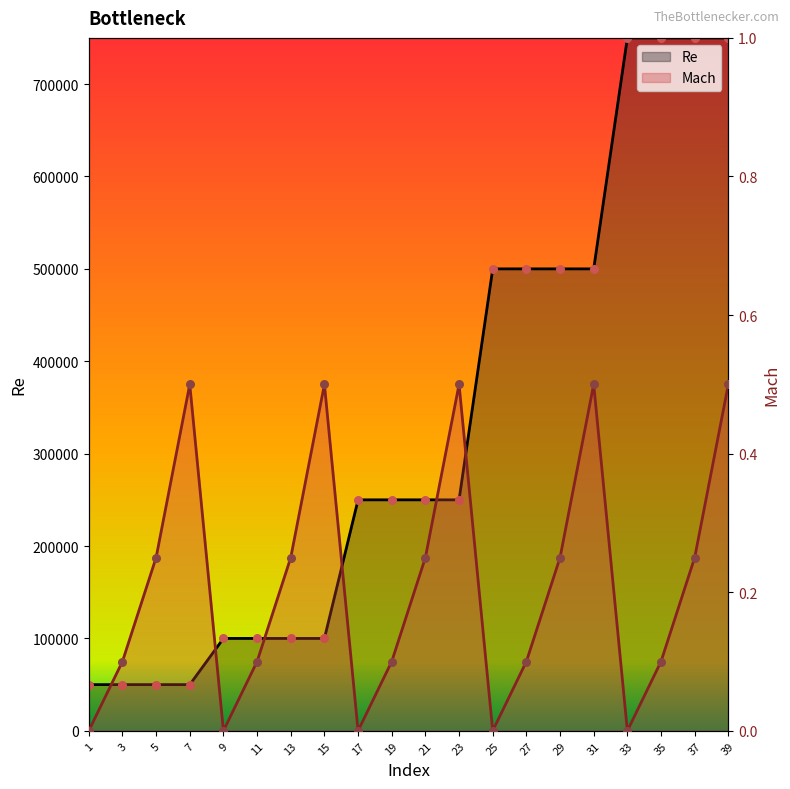

At how many categories does at least one series exceed 444487?

8